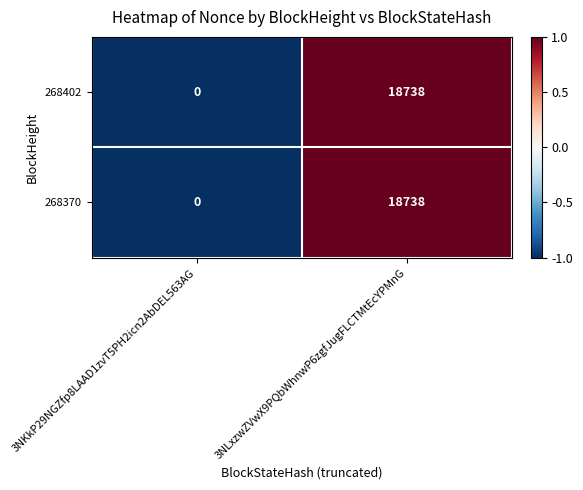

Reading right to left, list all the values displayed in this chart.

268402: 18738	0
268370: 18738	0